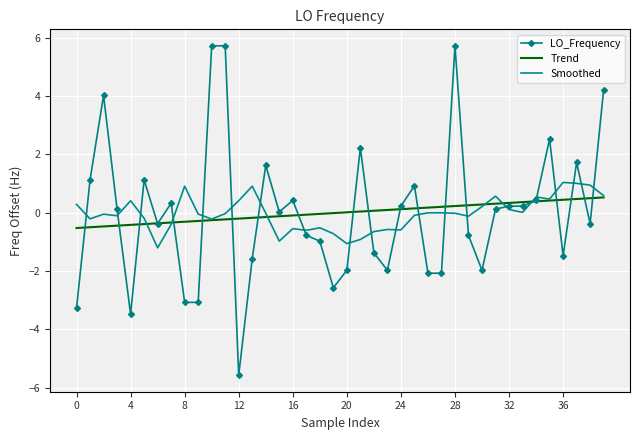

What is the greatest value displayed?

5.7